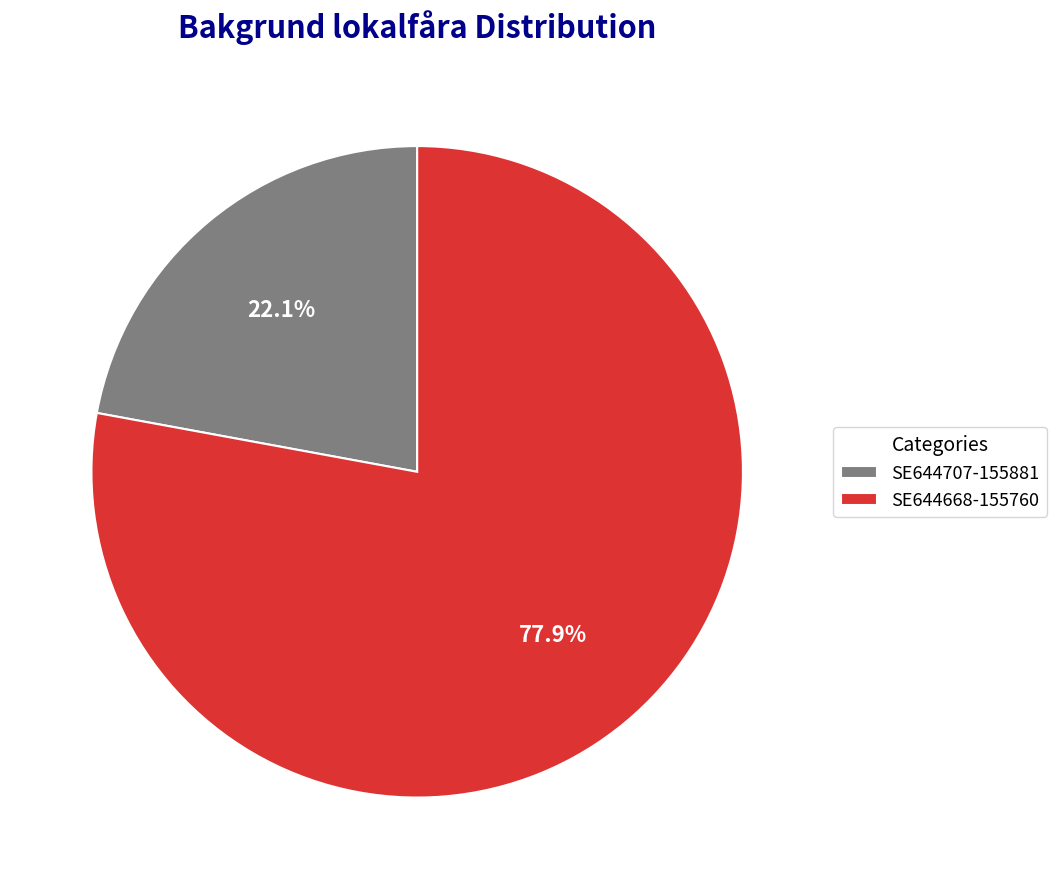

What percentage is the SE644668-155760 slice, to the nearest percent?

78%